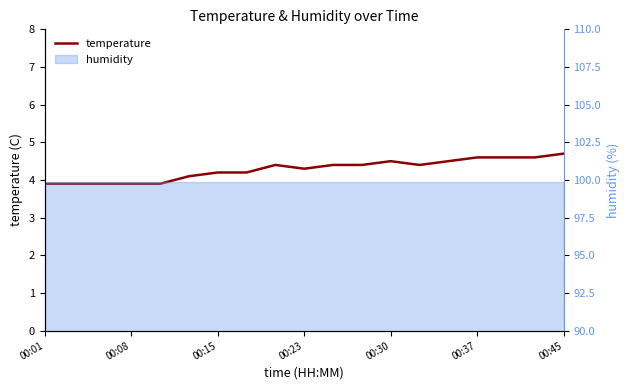

Which category has the lowest value across all series?

00:01